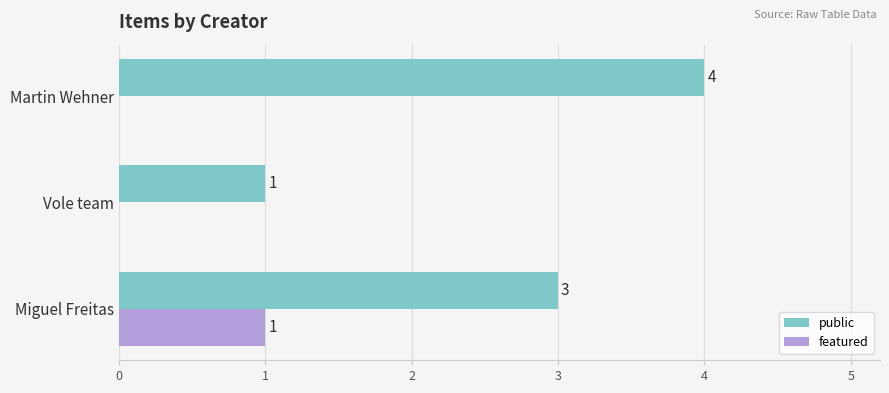

What is the maximum value for public?

4